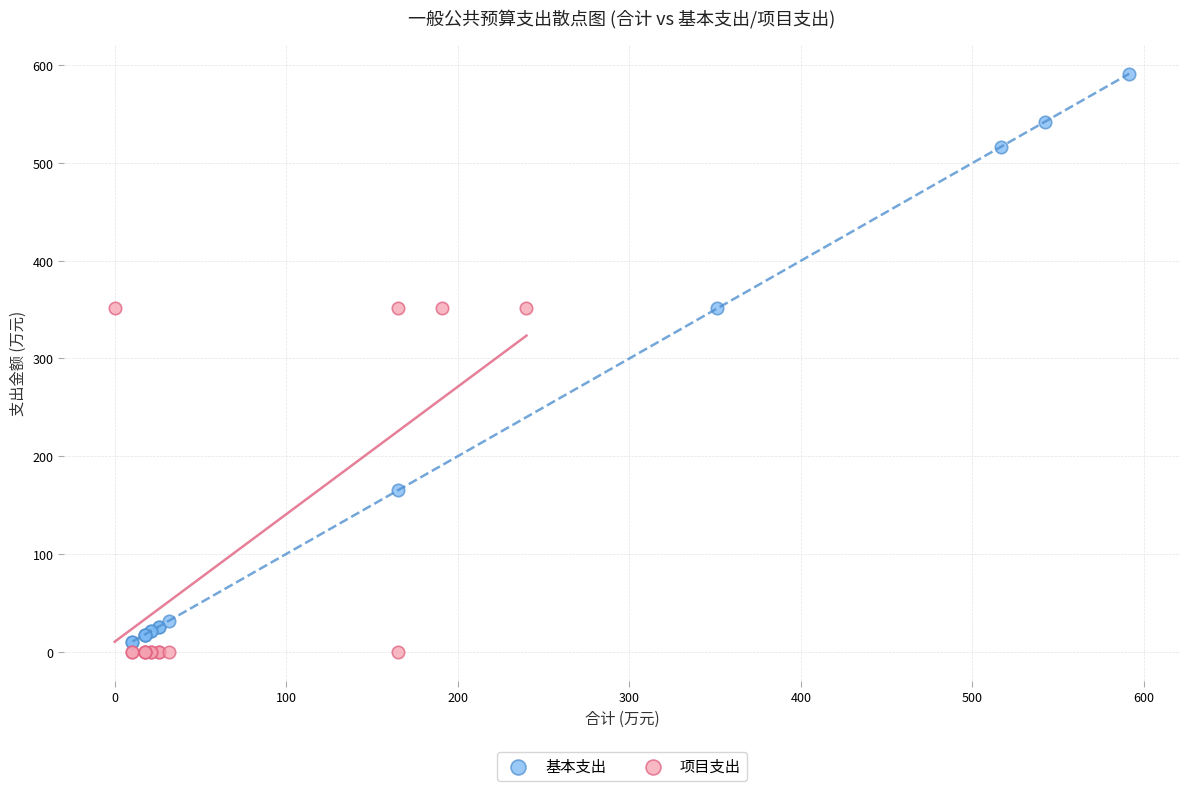

What are all the series names shown in the legend?

基本支出, 项目支出